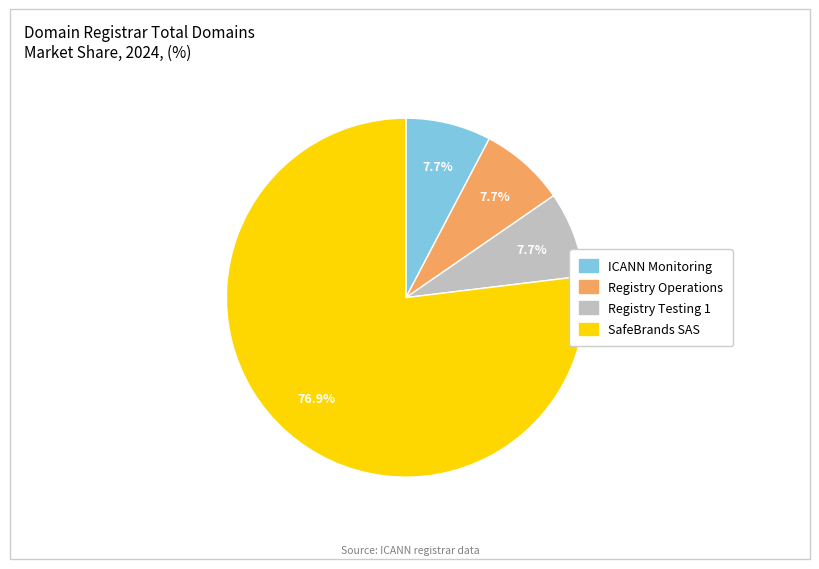

Which has a higher value, ICANN Monitoring or SafeBrands SAS?

SafeBrands SAS